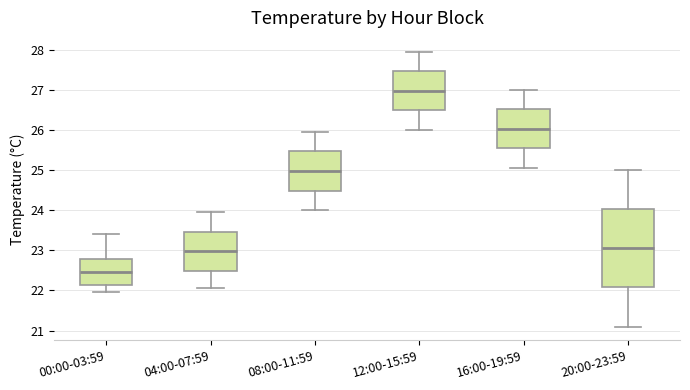

Reading left to right, transcribe this box plot: for each box, give where its median line is, the range the box spans, and where its two whiskers end, as read against the y-axis. The values are not printed on the chart, so give them approximately, as read against the axis.

00:00-03:59: median 22.5, box 22.1 to 22.8, whiskers 22.0 to 23.4
04:00-07:59: median 23.0, box 22.5 to 23.5, whiskers 22.1 to 24.0
08:00-11:59: median 25.0, box 24.5 to 25.5, whiskers 24.0 to 26.0
12:00-15:59: median 27.0, box 26.5 to 27.5, whiskers 26.0 to 28.0
16:00-19:59: median 26.0, box 25.5 to 26.5, whiskers 25.1 to 27.0
20:00-23:59: median 23.1, box 22.1 to 24.0, whiskers 21.1 to 25.0